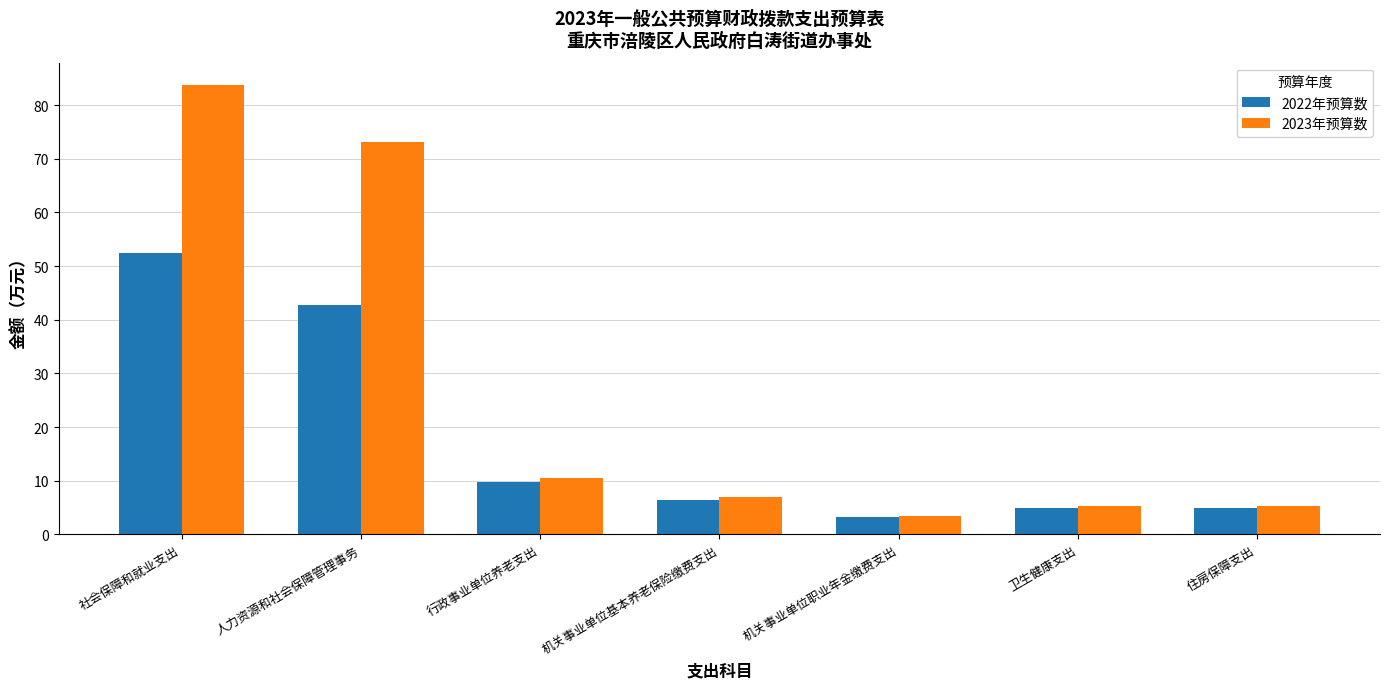

What position from the right is 住房保障支出?

1